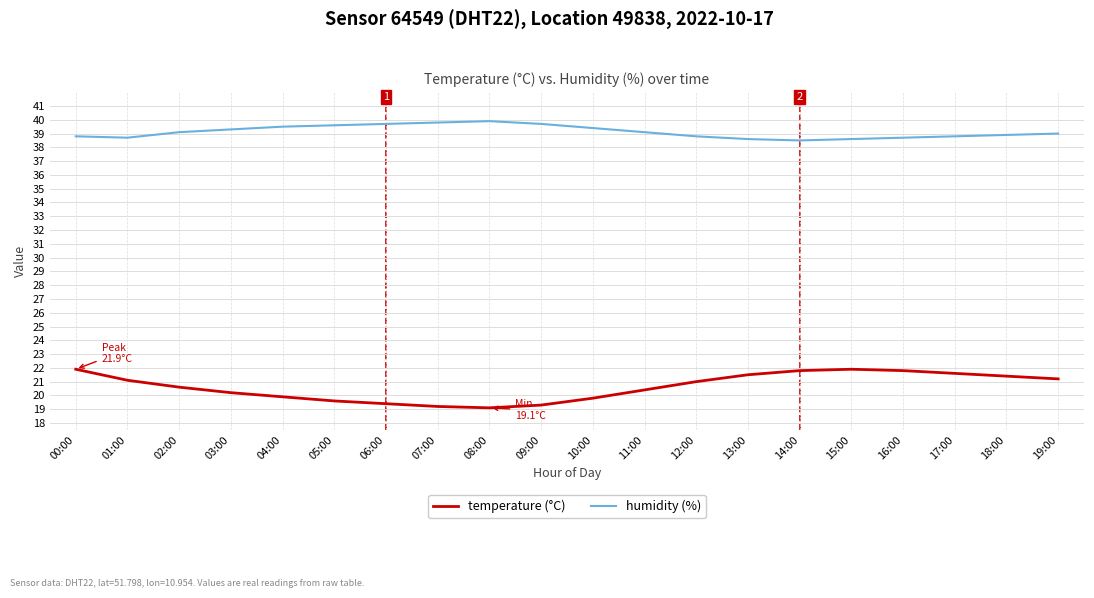

Which series has the largest total across all categories?

humidity (%)